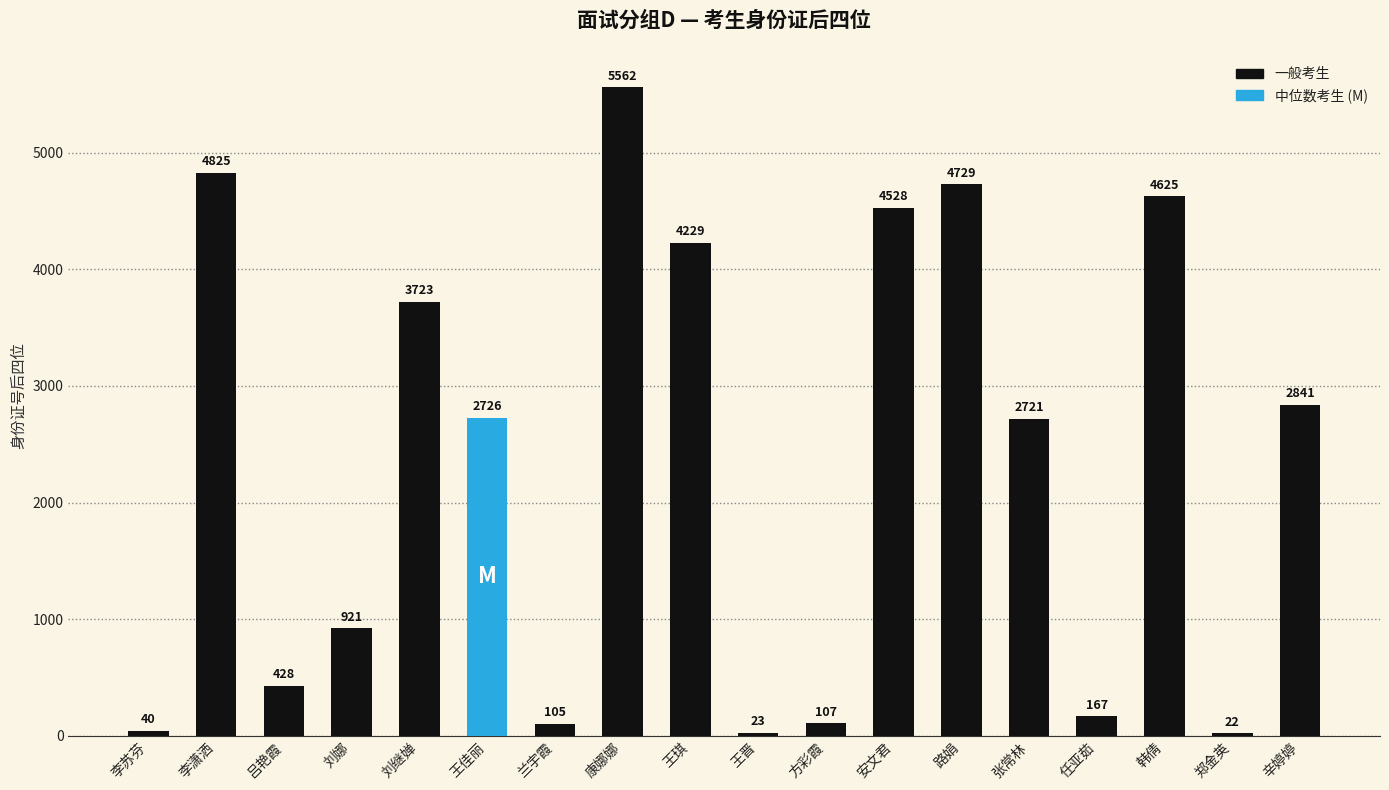

Rank the categories by value from lowest to highest.

郑金英, 王晋, 李苏芬, 兰宇霞, 方彩霞, 任亚茹, 吕艳霞, 刘娜, 张常林, 王佳丽, 辛婷婷, 刘继婵, 王琪, 安文君, 韩倩, 路娟, 李潇洒, 康娜娜